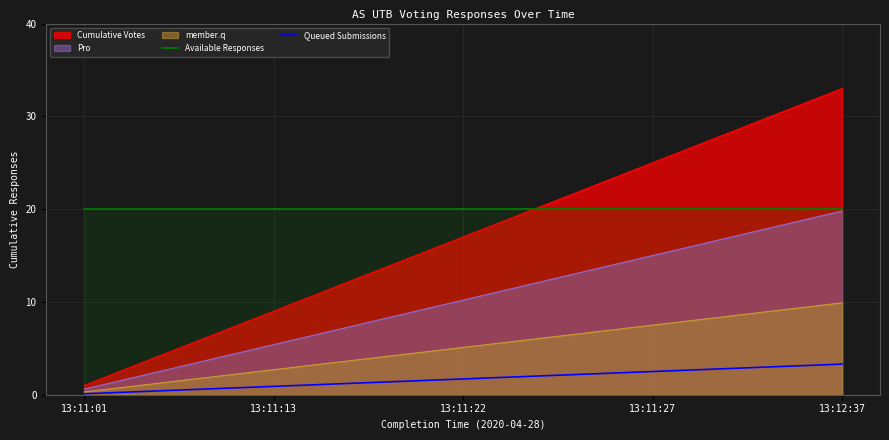

Which series has the widest spread of values?

Cumulative Votes